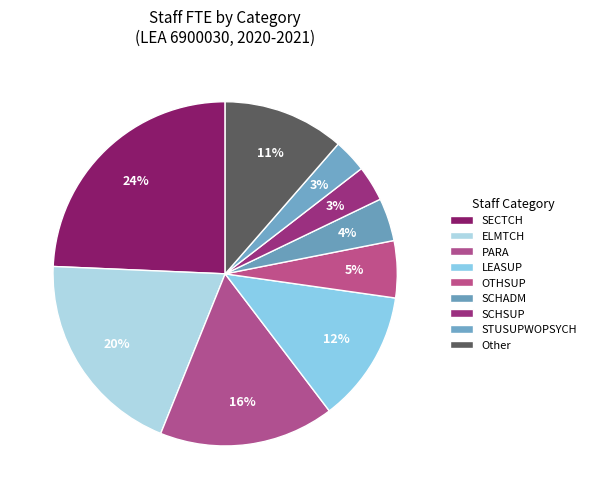

To the nearest percent, what percentage of the pie is STUSUPWOPSYCH?

3%